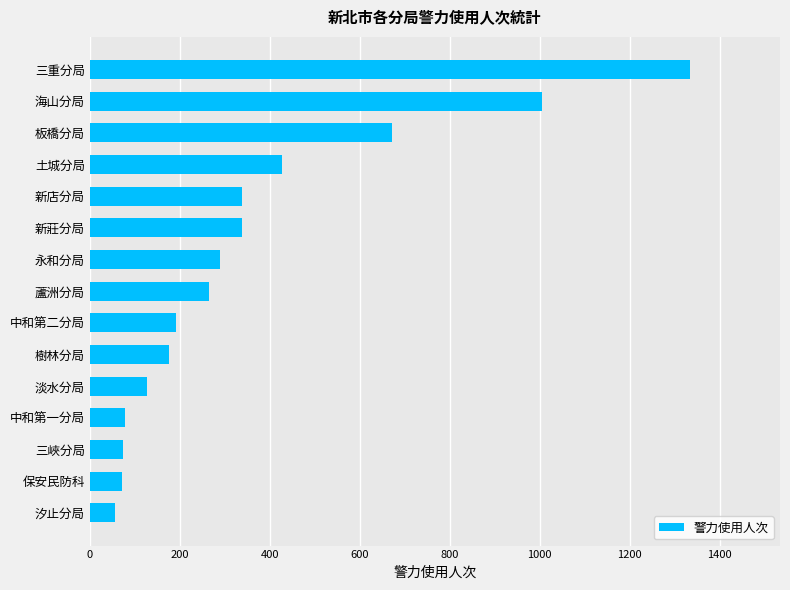

Which category has the highest value across all series?

三重分局